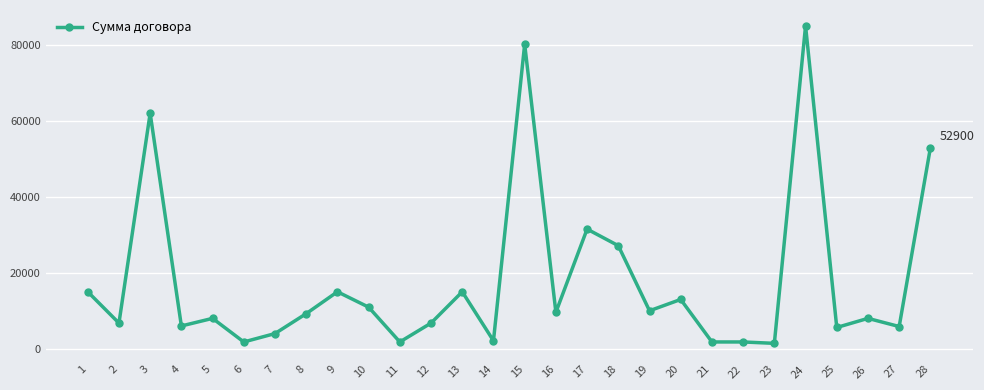

True or false: the data has more than 0 interior local peaks.

True